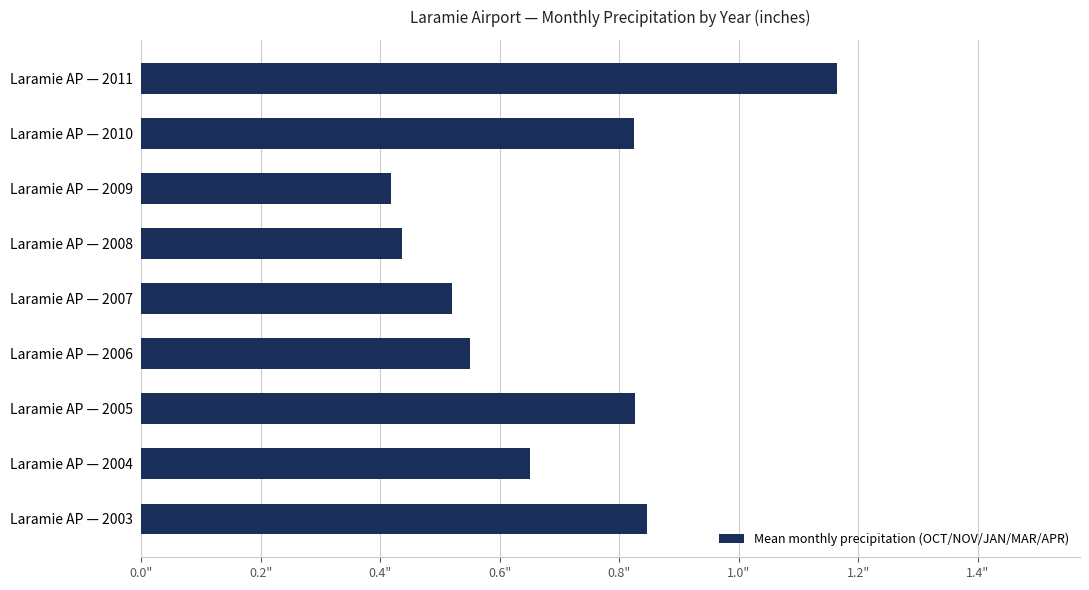

Count the values in the range 0 to 1.

8